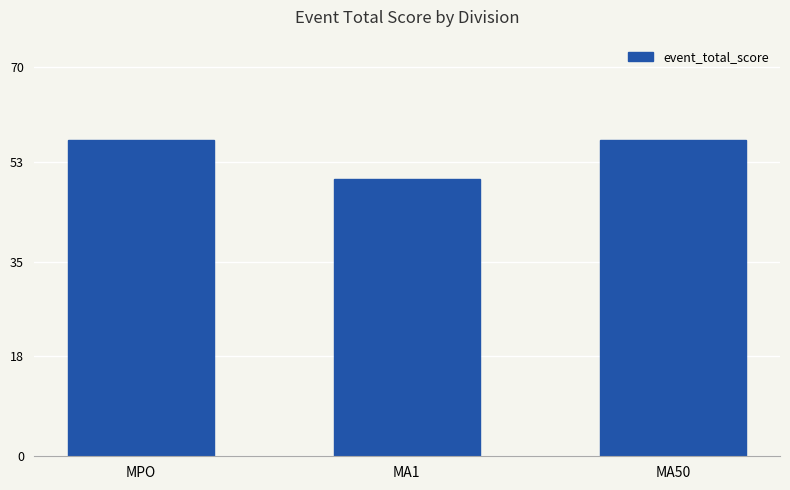

Between MA1 and MPO, which is larger?

MPO